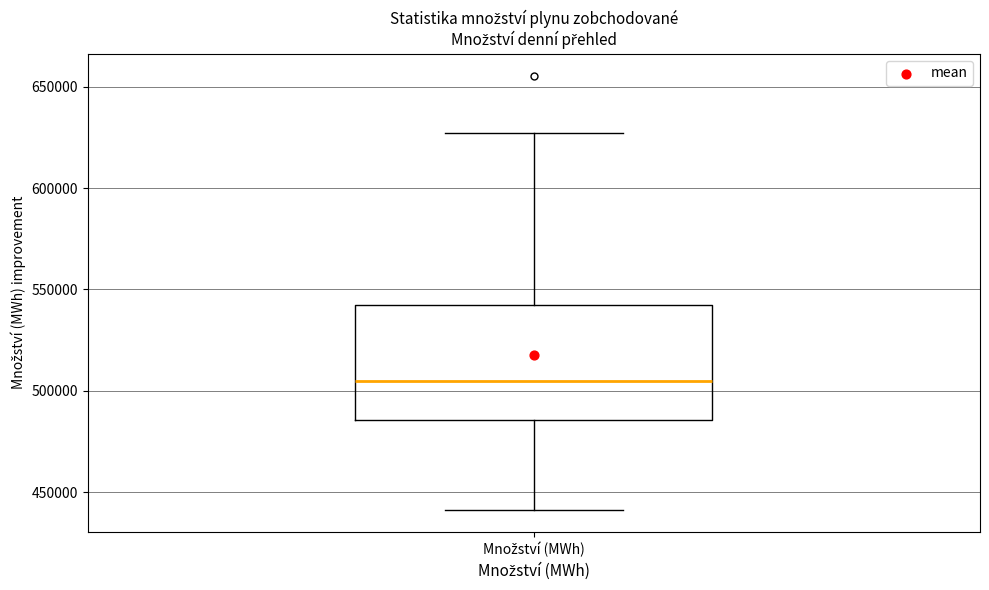

Transcribe this box plot: give where the median line is, the range the box spans, and where the two whiskers end, as read against the y-axis. The values are not printed on the chart, so give them approximately, as read against the axis.

median 505000, box 485000 to 540000, whiskers 440000 to 625000